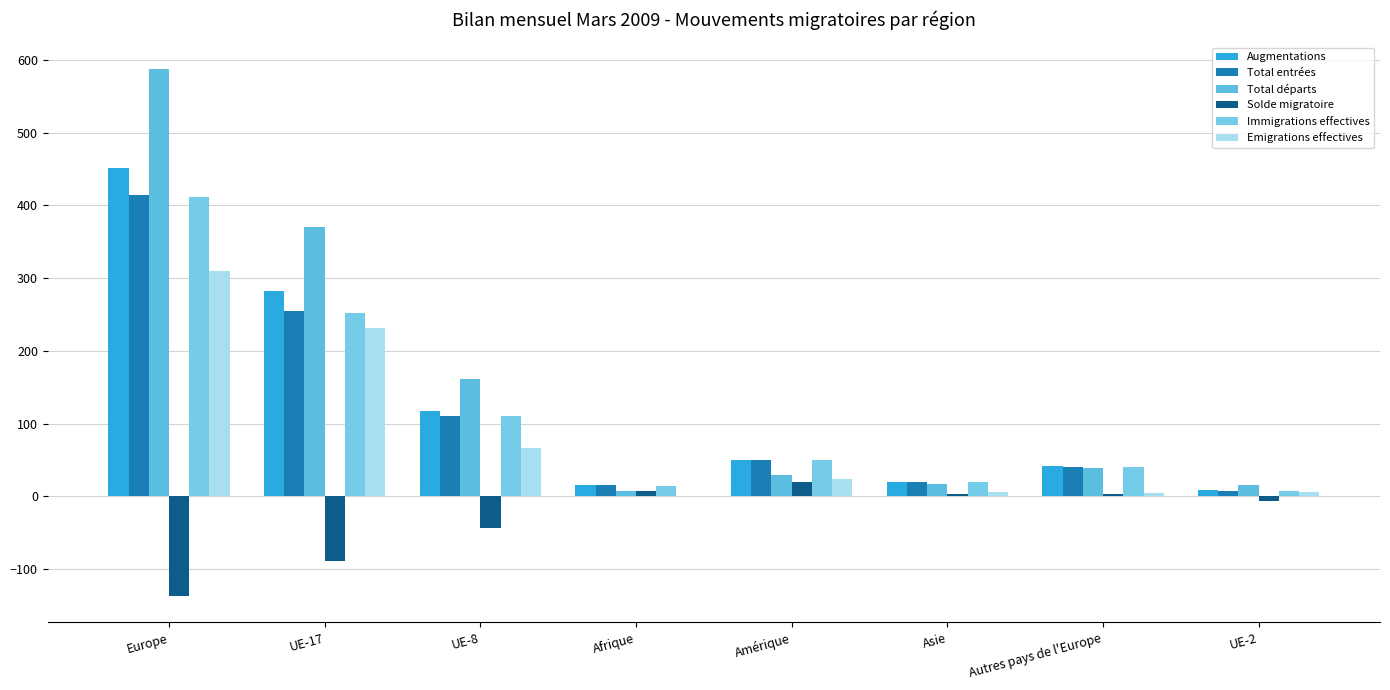

At which category is the sum across all series the highest?

Europe